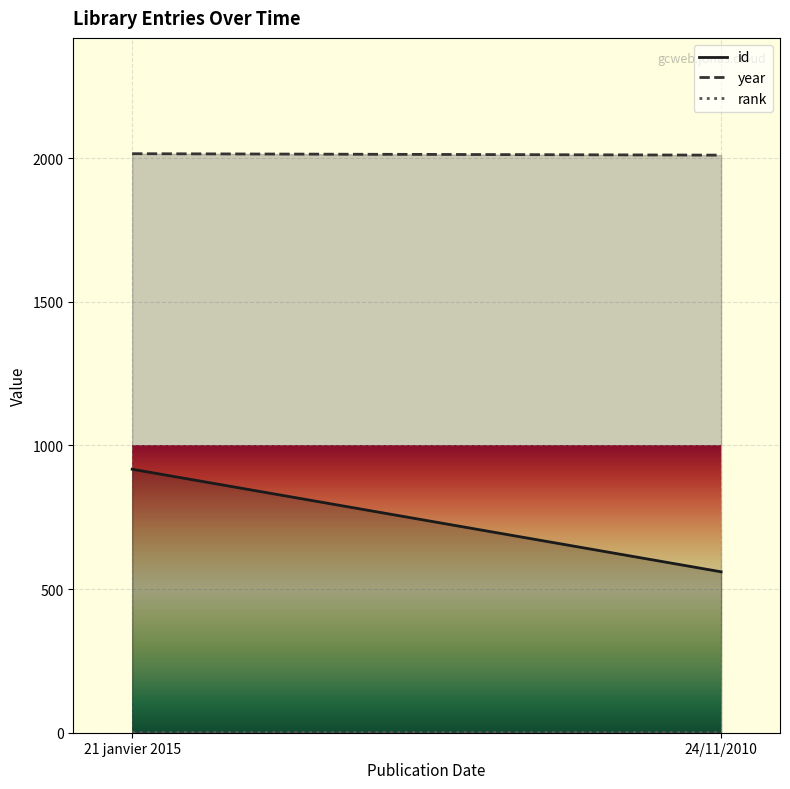

What is the value of the rank point at the 2nd from the left?

1